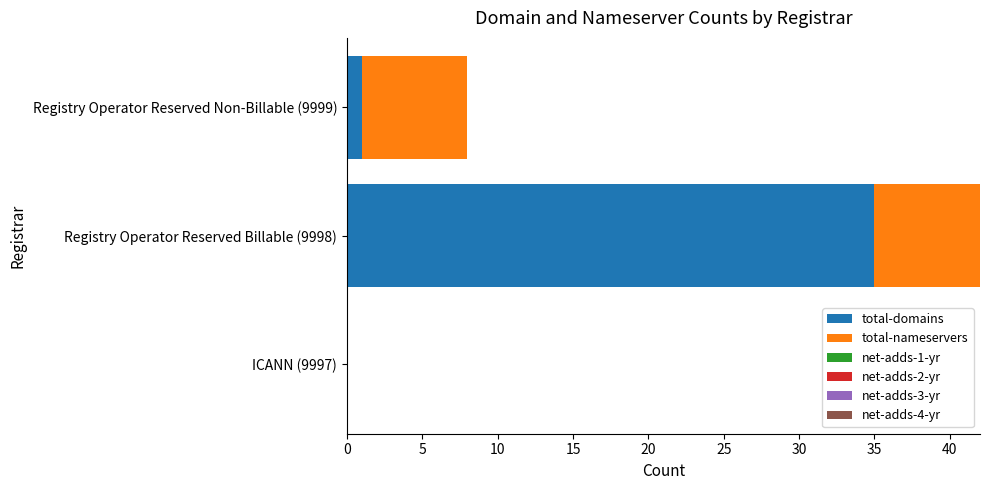

At which category is the sum across all series the highest?

Registry Operator Reserved Billable (9998)